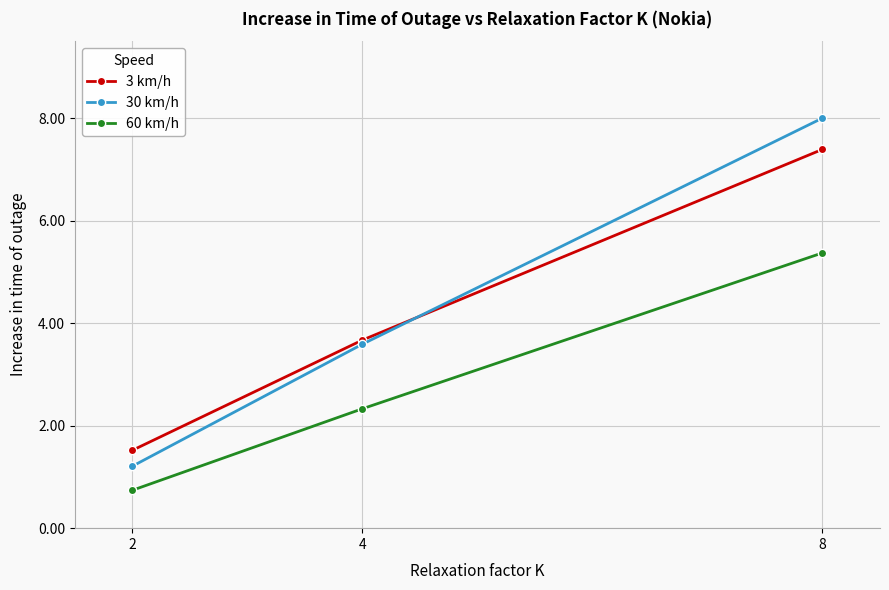

What are all the series names shown in the legend?

3 km/h, 30 km/h, 60 km/h